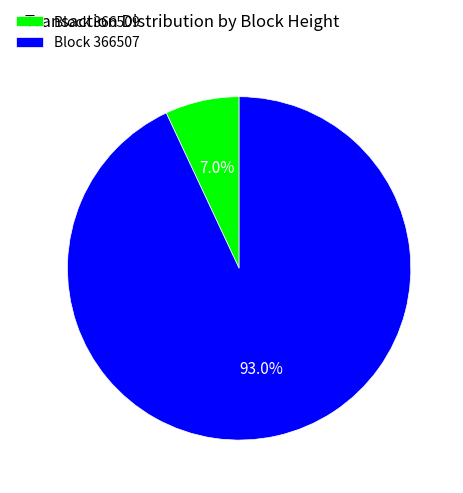

What is the largest slice in the pie chart?

Block 366507